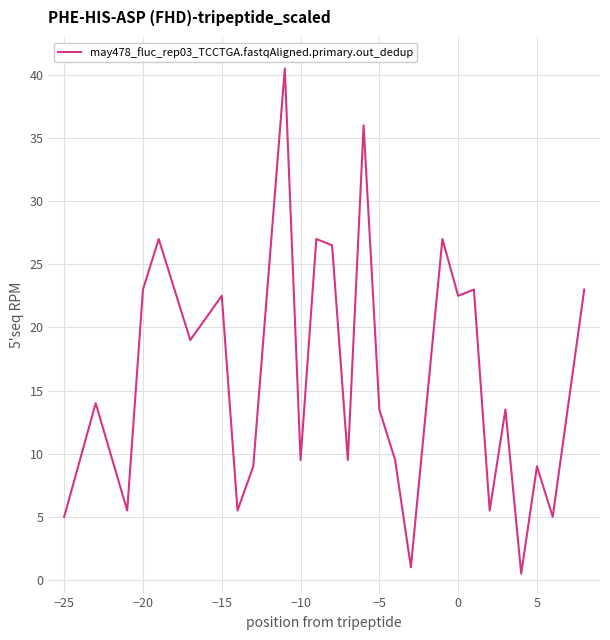

What is the greatest value displayed?

40.5